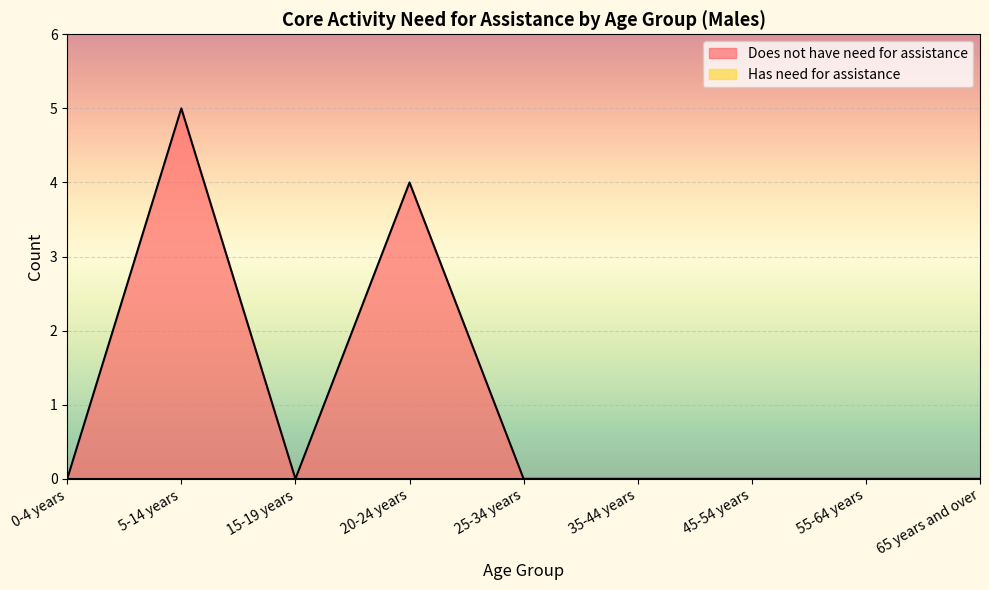

What is the label of the 9th point from the right?

0-4 years